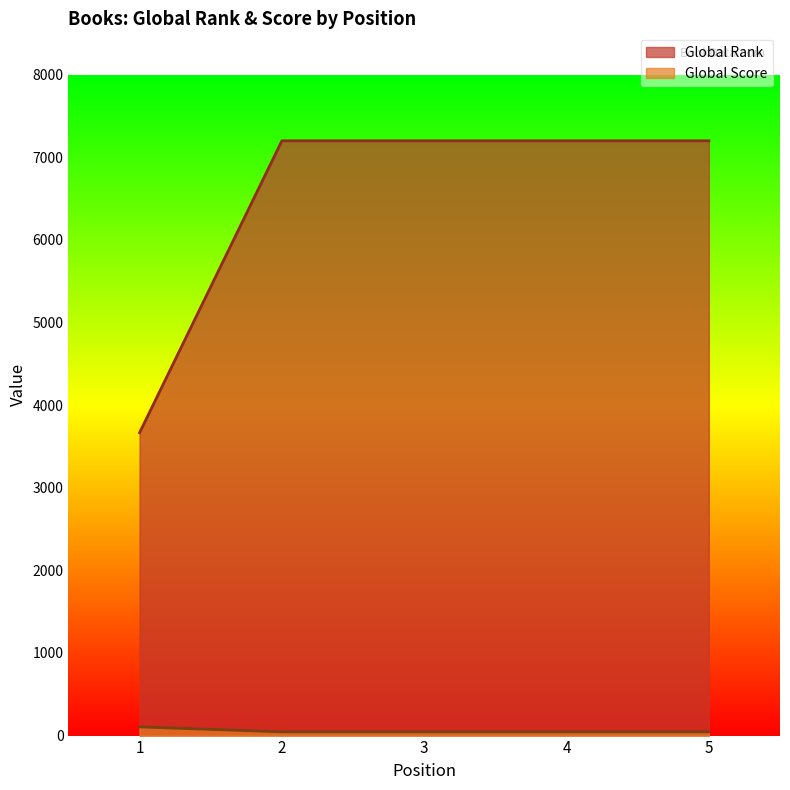

What is the value of the Global Score point at the 4th from the left?

45